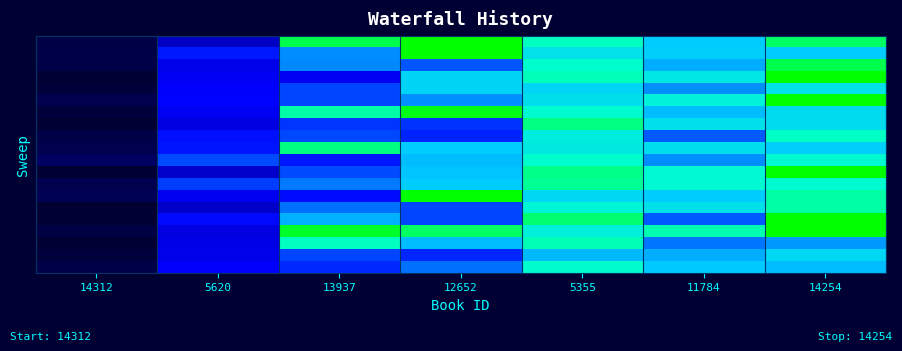

At how many categories does at least one series exceed 2006?

6